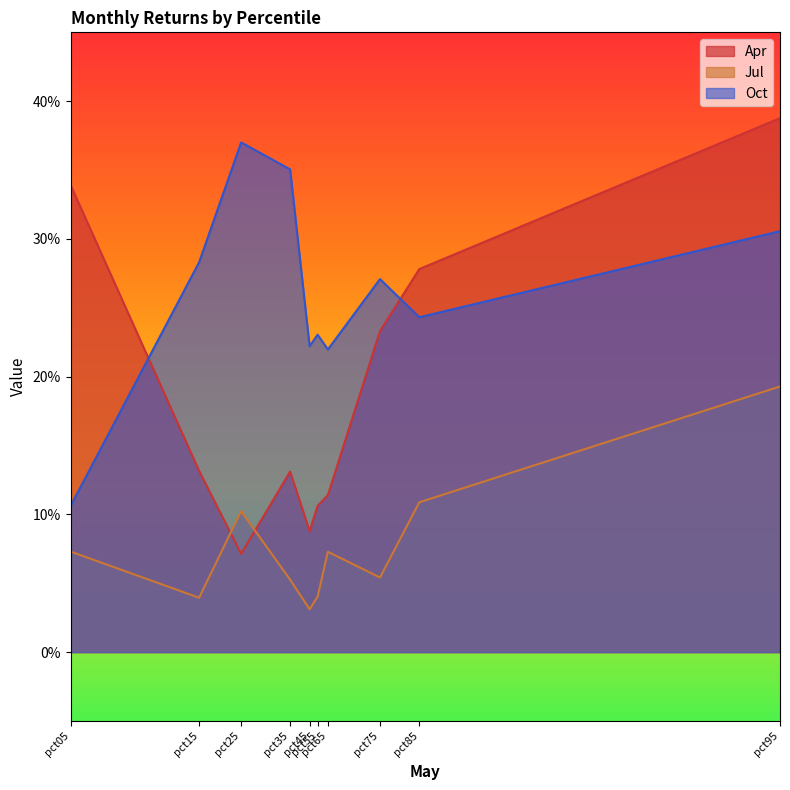

Reading right to left, what are all the values shown in this chart?

Apr: 0.4	0.3	0.2	0.1	0.1	0.1	0.1	0.1	0.1	0.3
Jul: 0.2	0.1	0.1	0.1	0.0	0.0	0.1	0.1	0.0	0.1
Oct: 0.3	0.2	0.3	0.2	0.2	0.2	0.4	0.4	0.3	0.1